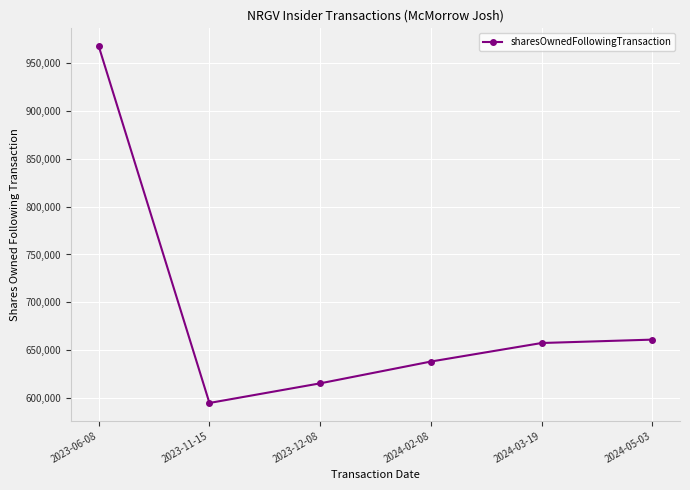

At which category does the data reach its first local valley?

2023-11-15